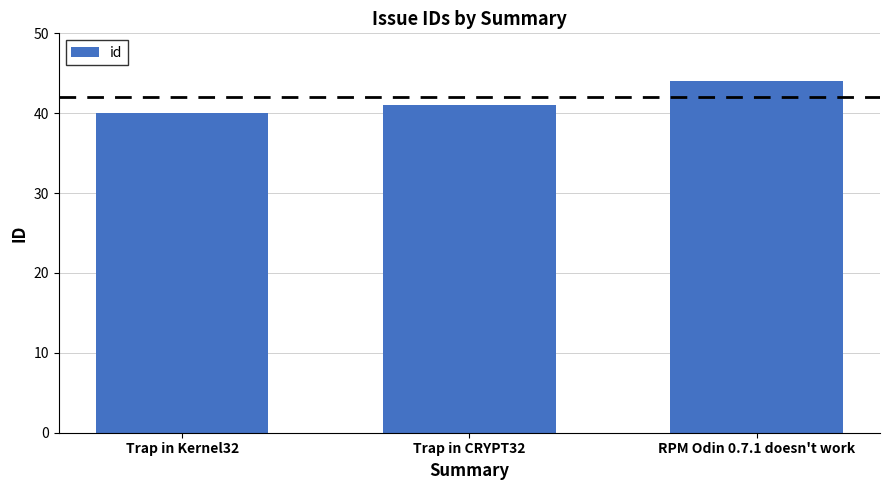

At which category does the chart reach its peak across all series?

RPM Odin 0.7.1 doesn't work